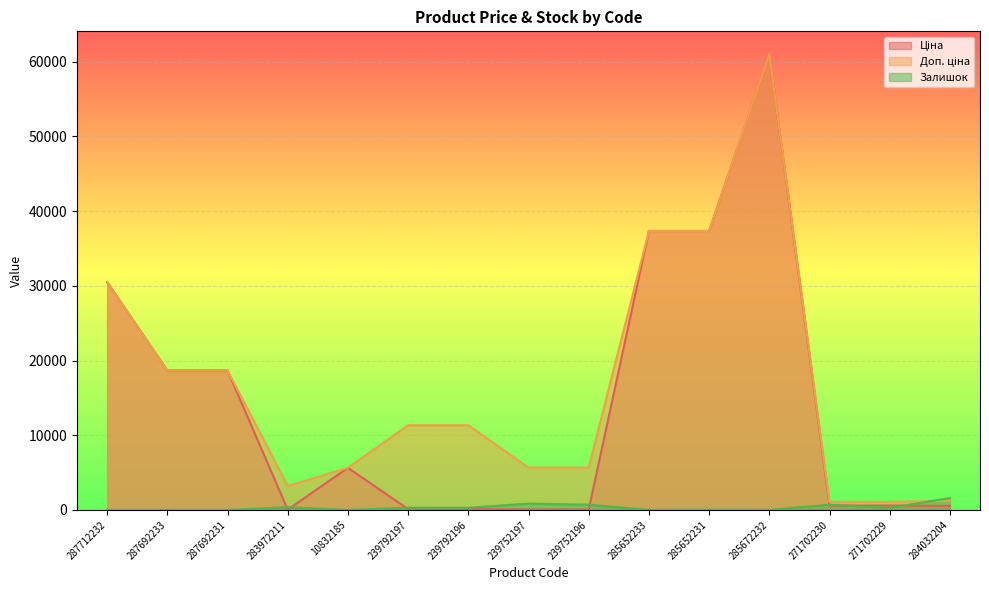

List the series in order of their overall mean, lowest first.

Залишок, Ціна, Доп. ціна